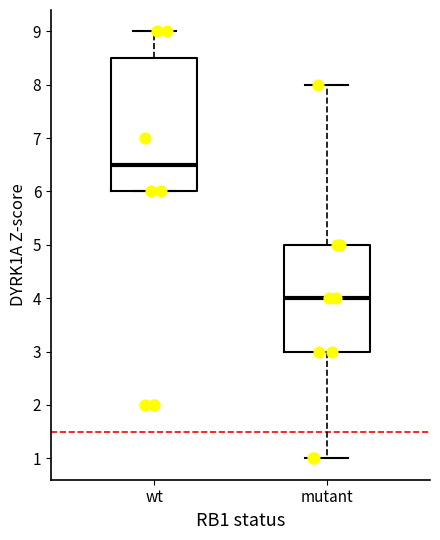

Which box is the tallest, from its lower edge to its upper edge?

wt